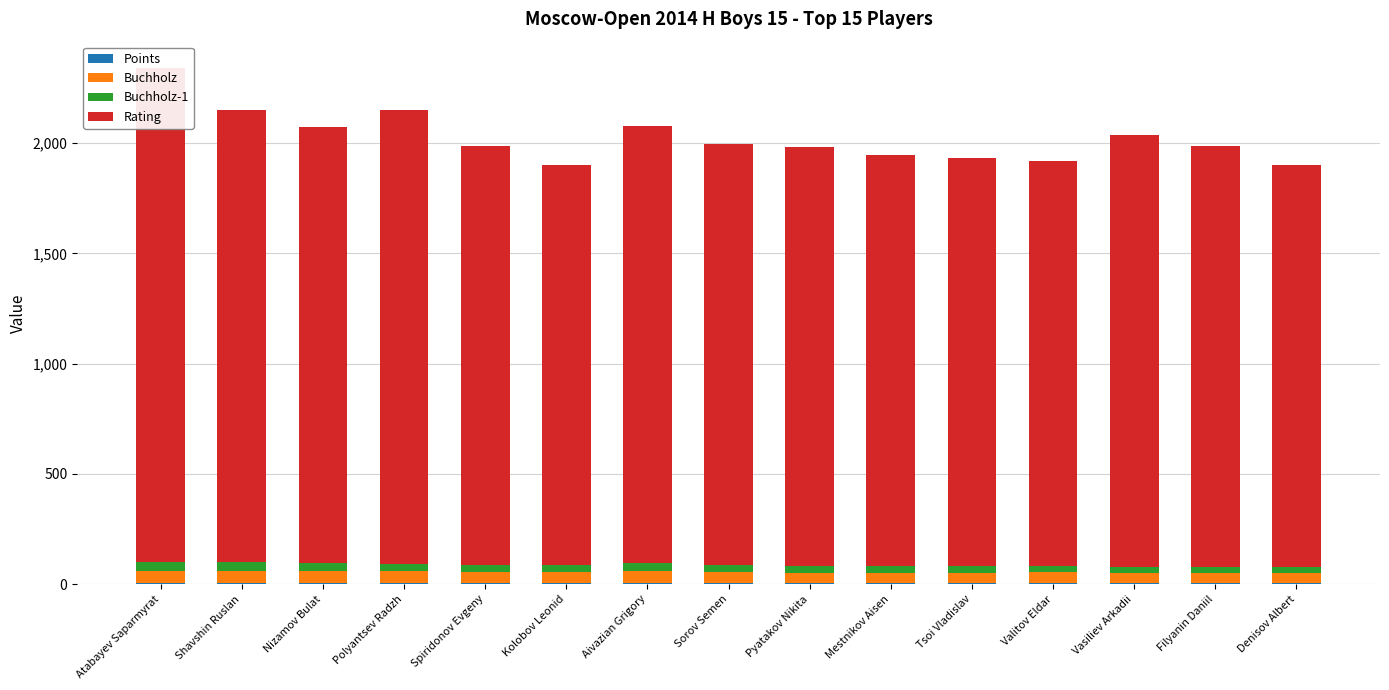

What is the difference between the maximum and minimum values in the Points series?

2.5